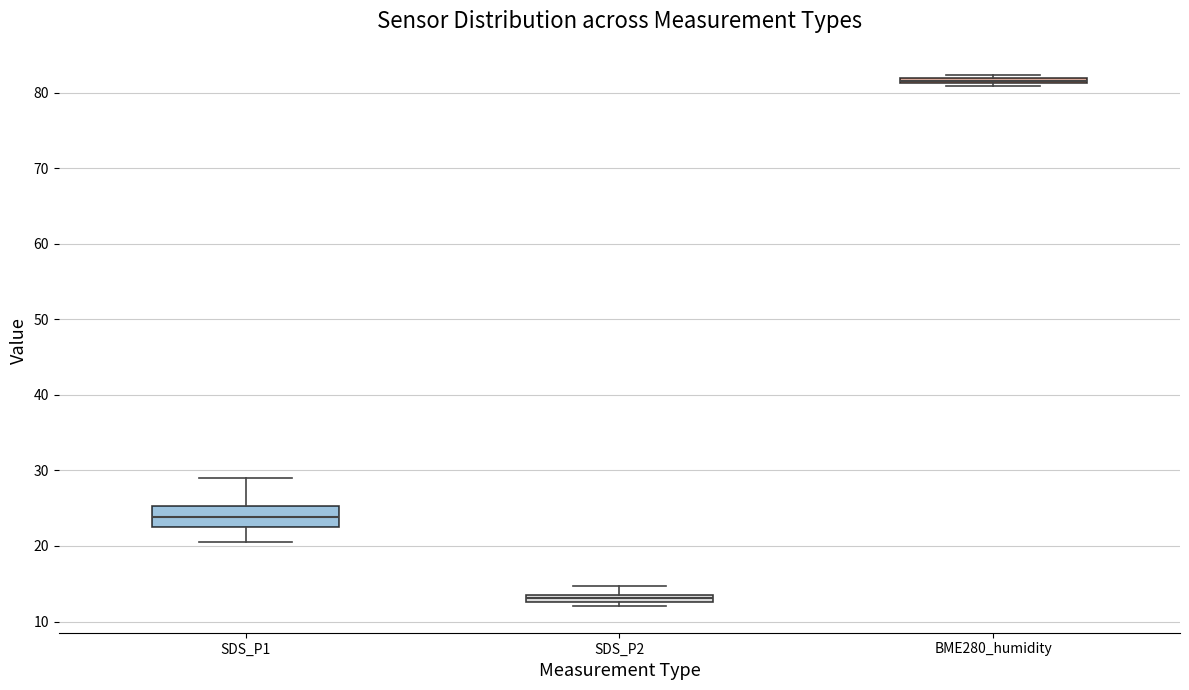

Where is the upper edge of the box for SDS_P1 on the y-axis? The values are not printed on the chart, so give them approximately, as read against the axis.

25